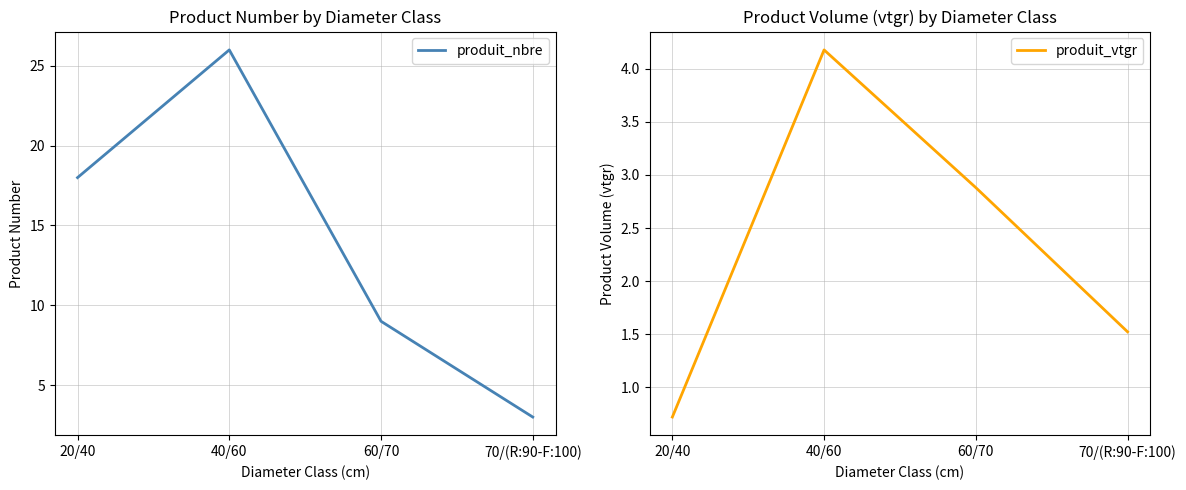

Which series has the largest range (max minus min)?

produit_nbre